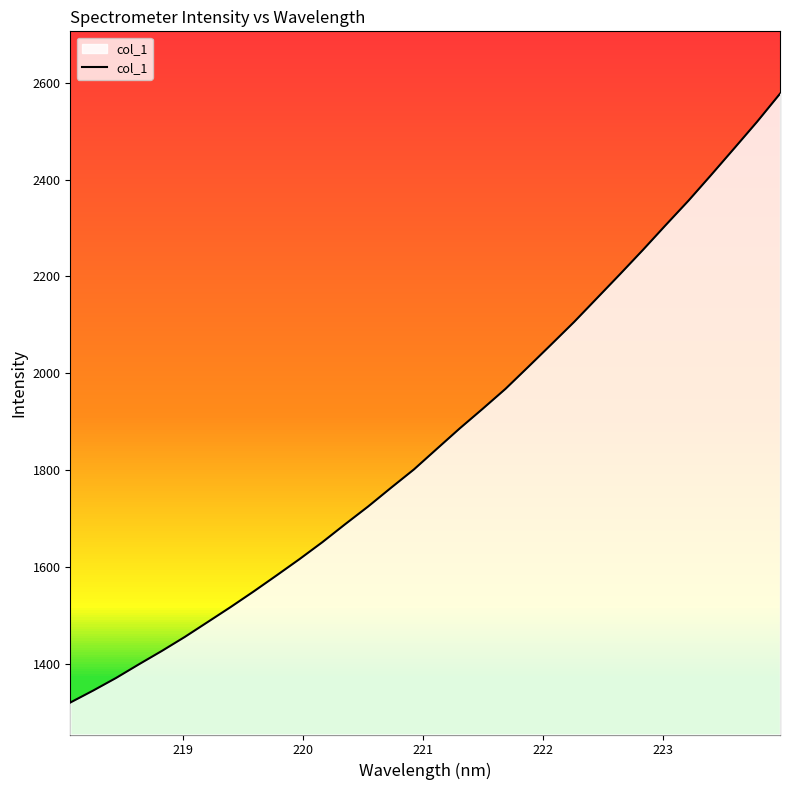

How many categories are shown in the chart?

32